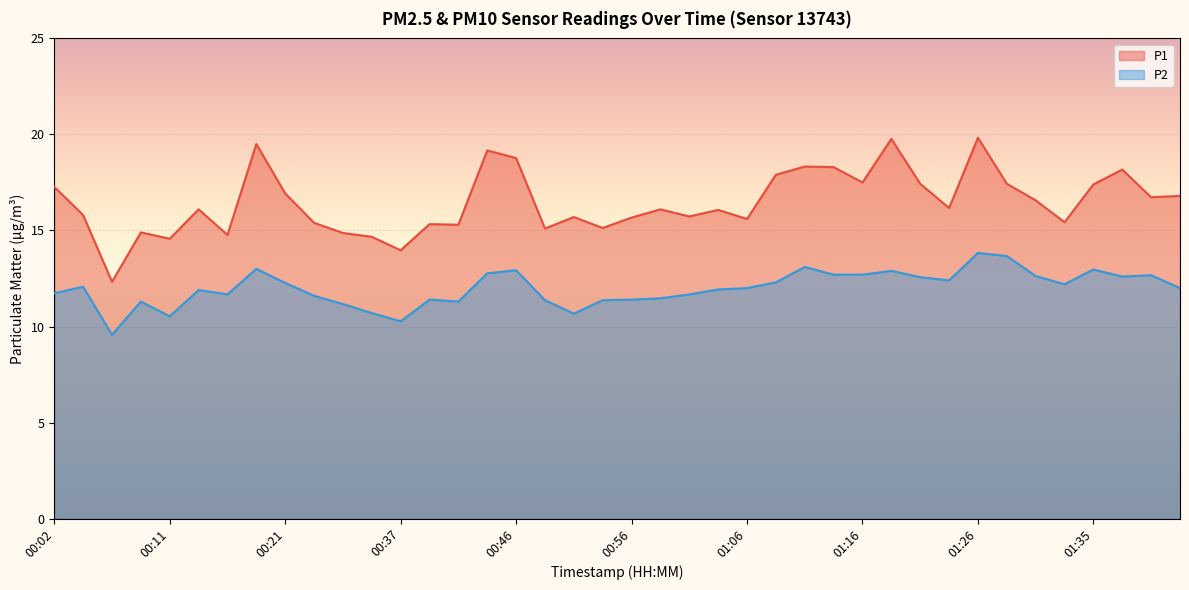

What is the value of the P2 point at the 5th from the left?

10.5